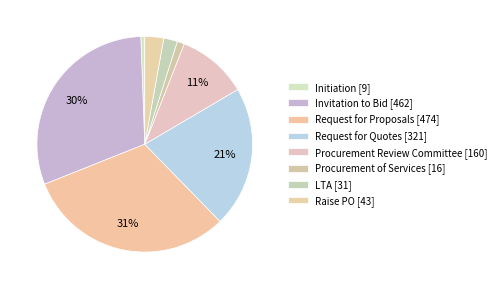

Count the number of slices in the pie.

8